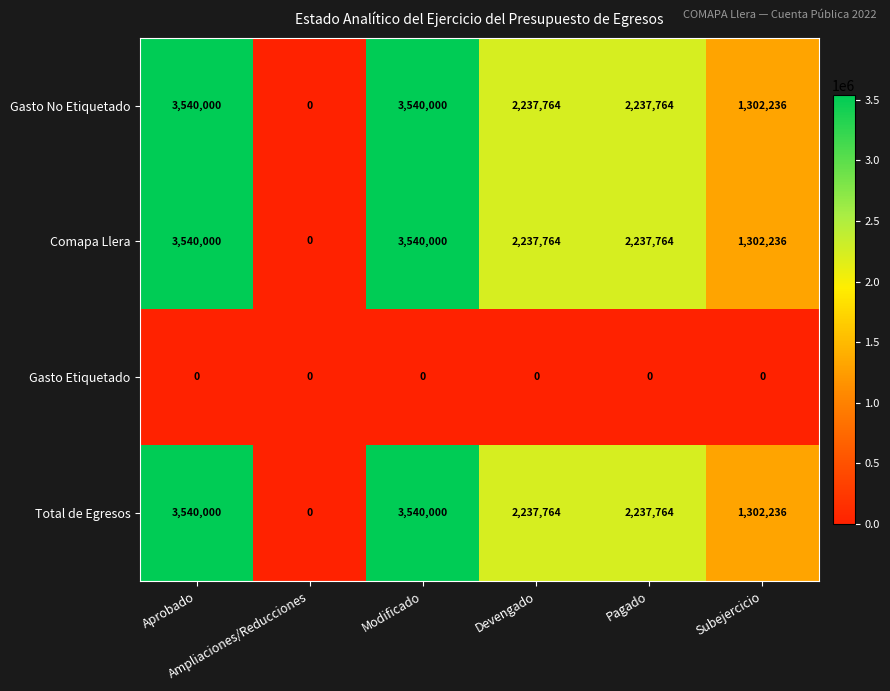

At how many categories does at least one series exceed 2089105?

4